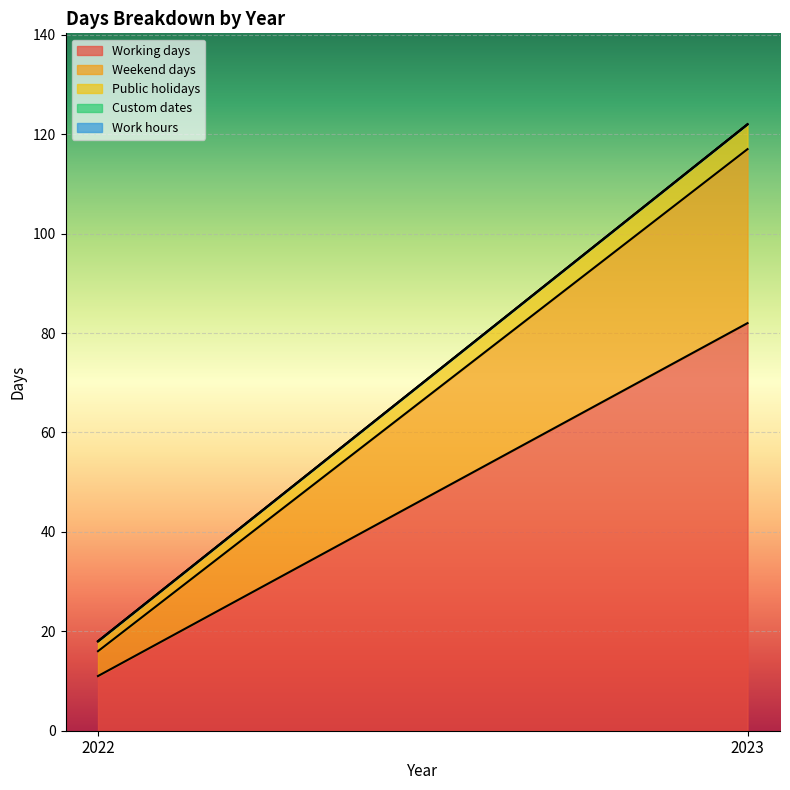

Which series has the widest spread of values?

Working days